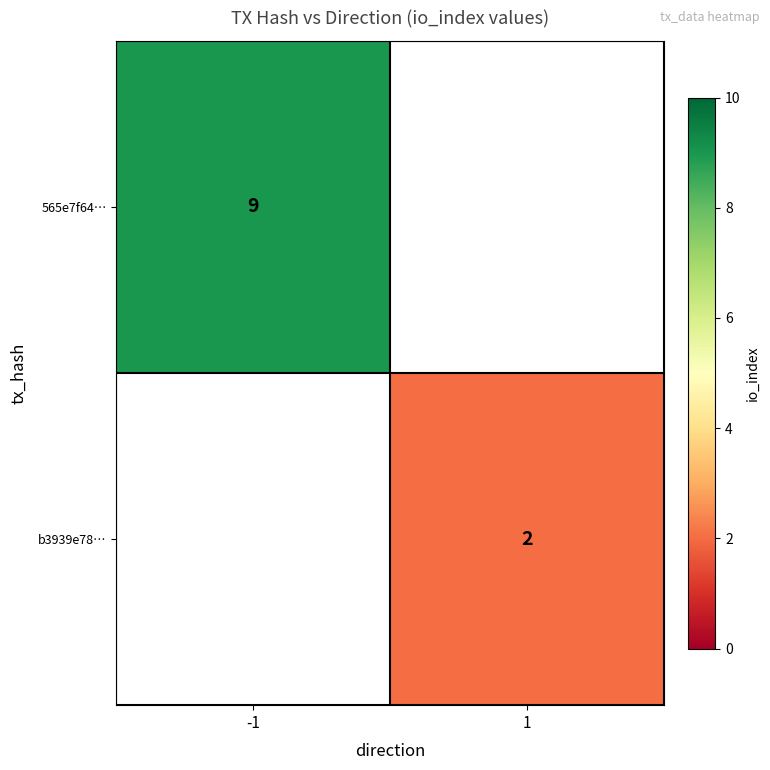

Between 1 and -1, which is larger?

-1